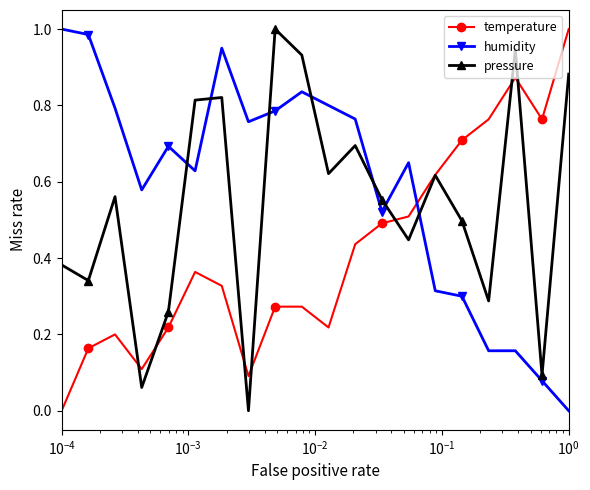

What is the value of the pressure point at the 12th from the left?

0.7